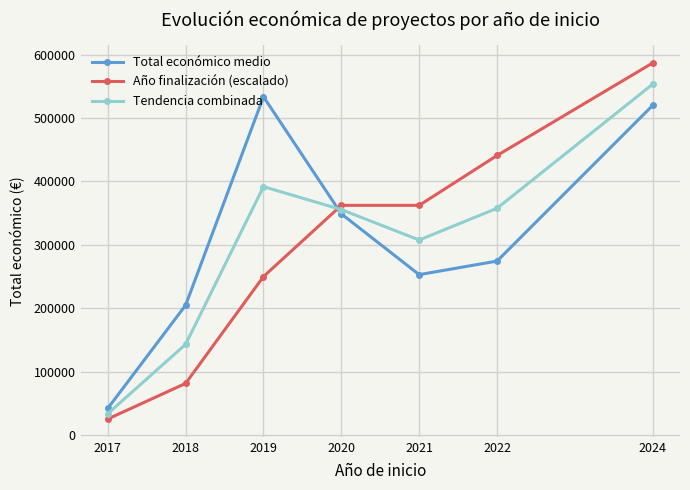

At which category does Total económico medio reach its first local valley?

2021